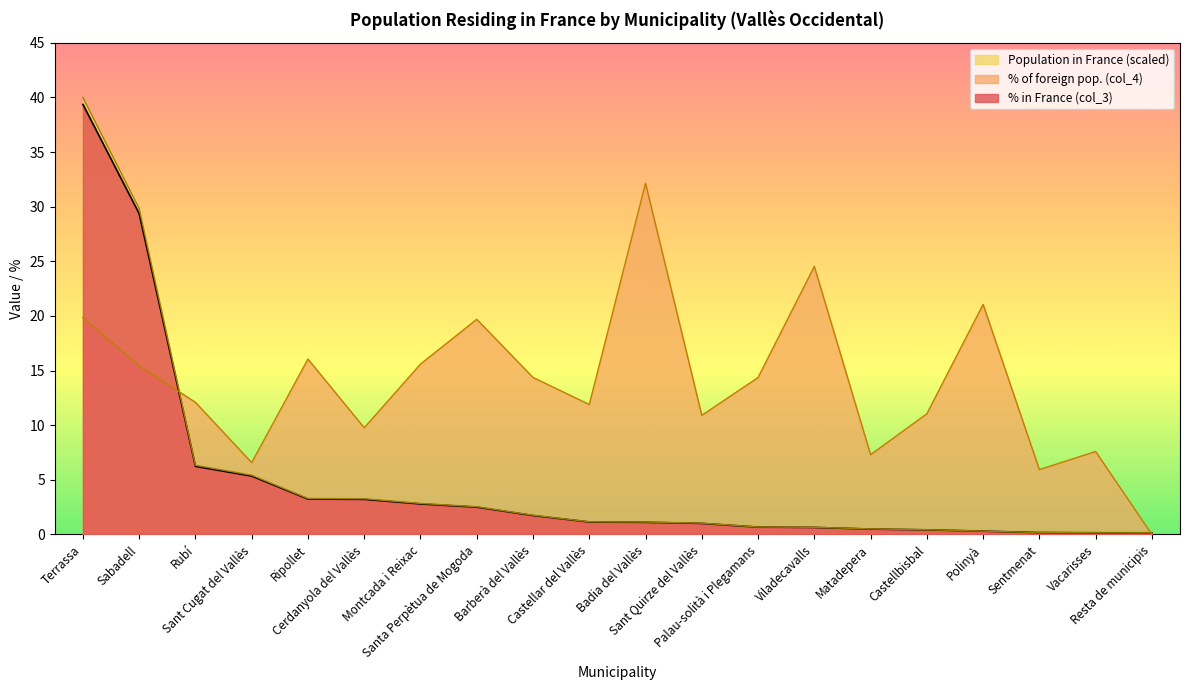

The value of % in France (col_3) at Terrassa is 39.4. True or false?

True